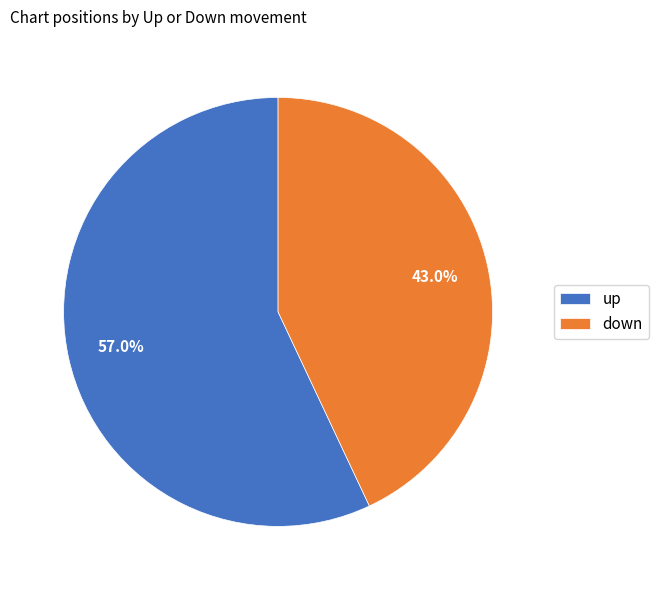

What is the majority slice?

up